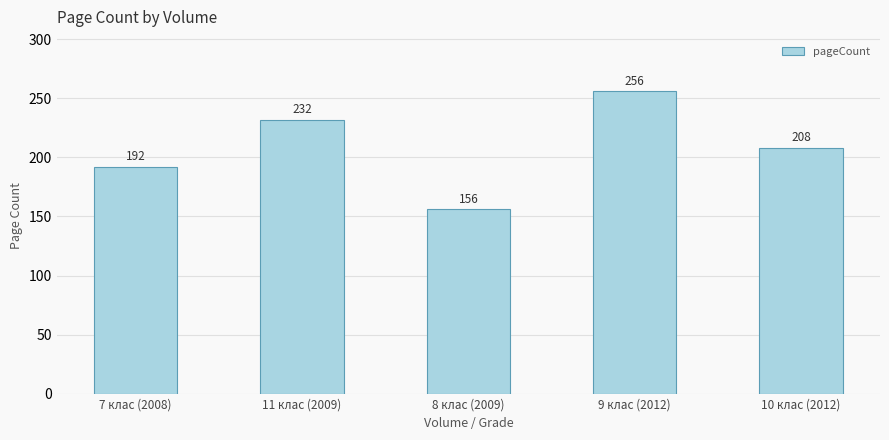

At which category does the chart reach its peak across all series?

9 клас (2012)